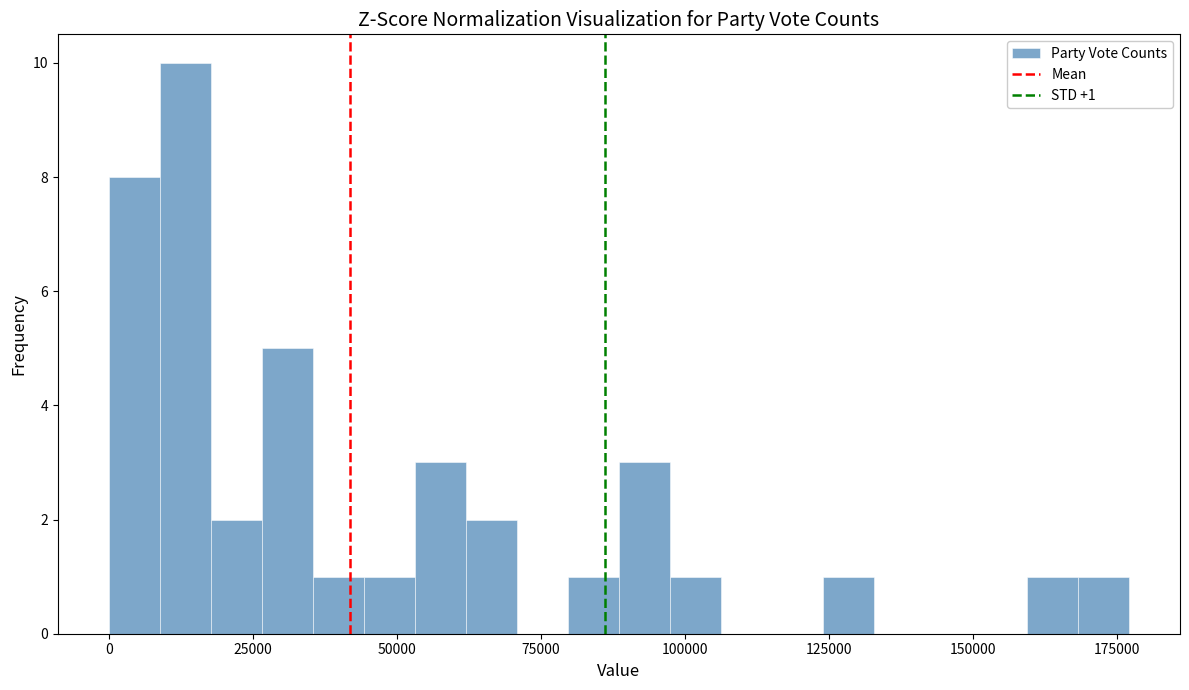

Read against the x-axis, roughly where is the centre of the tallest bar?

15000